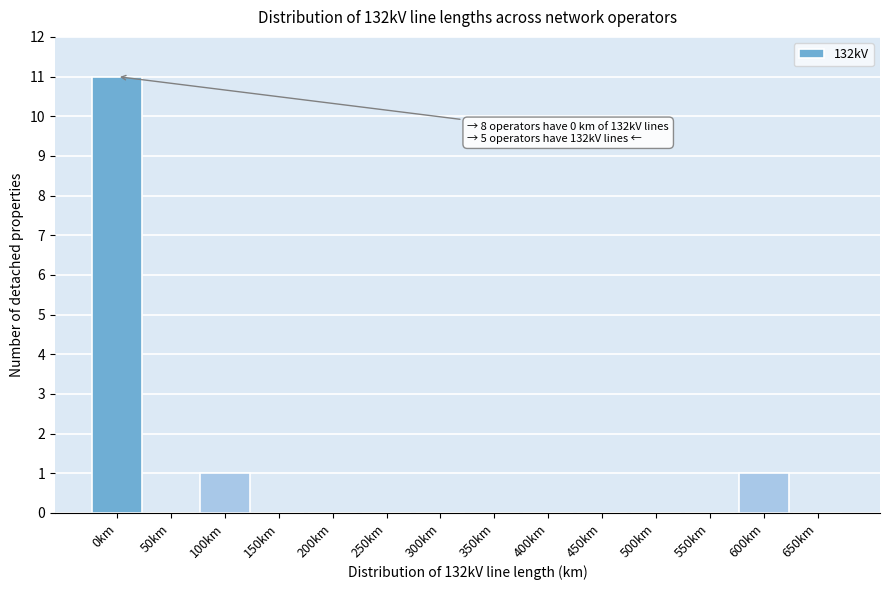

Reading left to right, transcribe all the data shown in this chart.

0km=11	50km=0	100km=1	150km=0	200km=0	250km=0	300km=0	350km=0	400km=0	450km=0	500km=0	550km=0	600km=1	650km=0